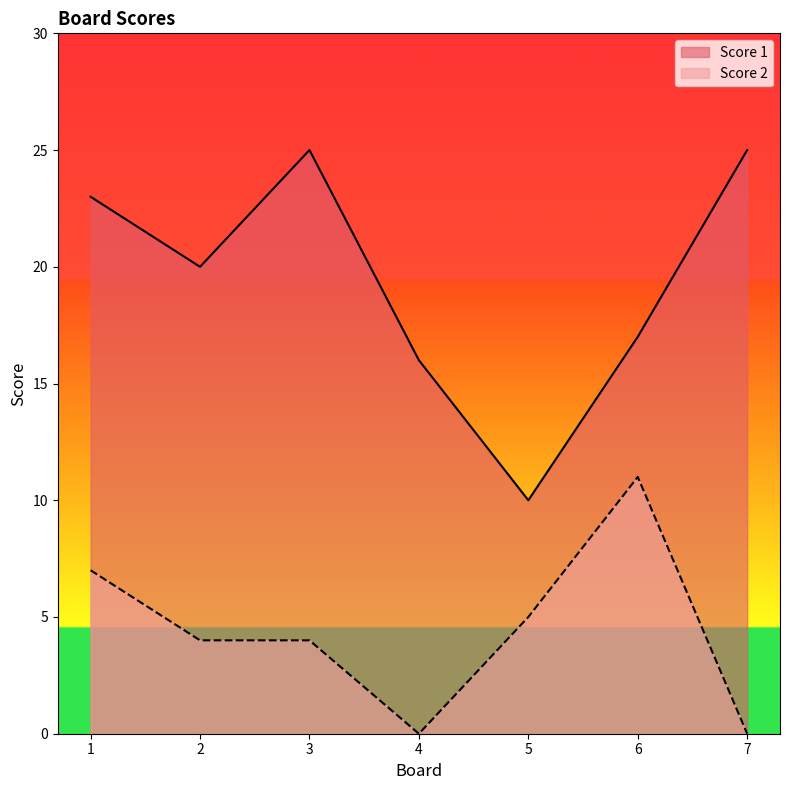

At which label is Score 2 closest to 5?

5